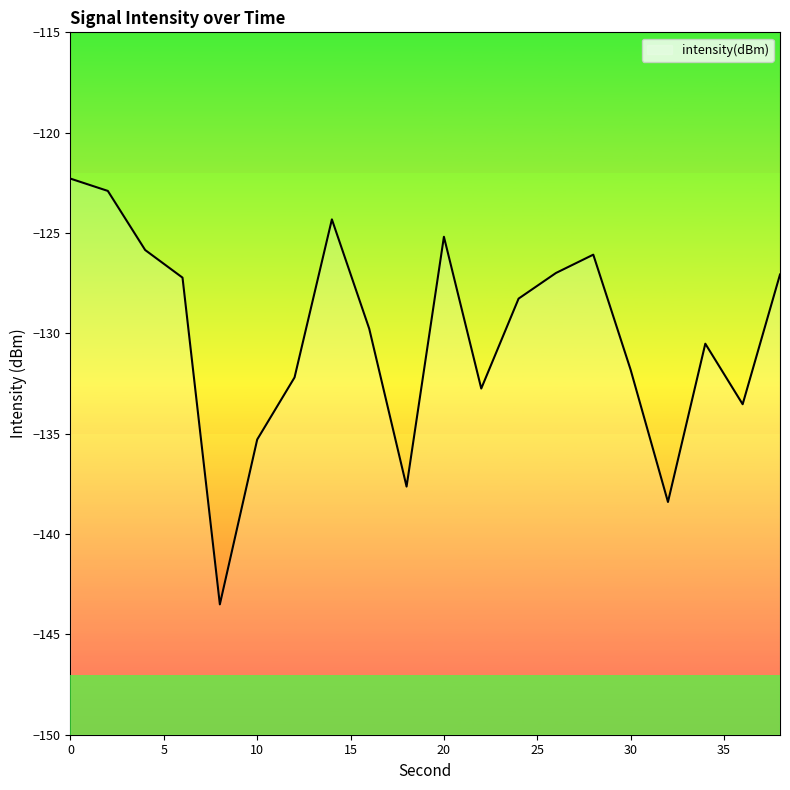

What is the change in value from 2 to 36?

-10.6